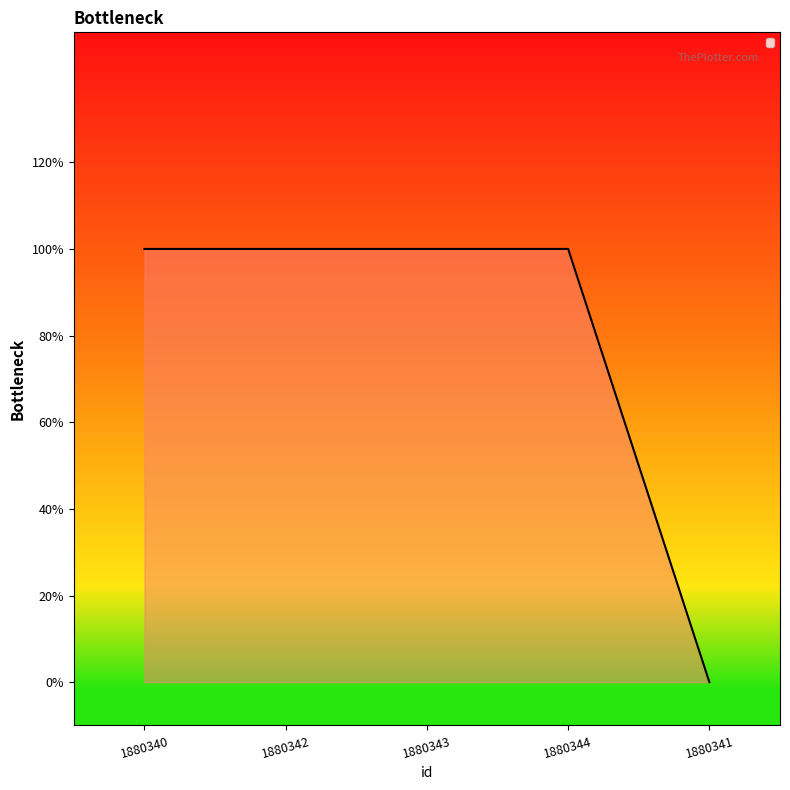

Reading right to left, what are all the values shown in this chart?

1880341=0	1880344=1	1880343=1	1880342=1	1880340=1